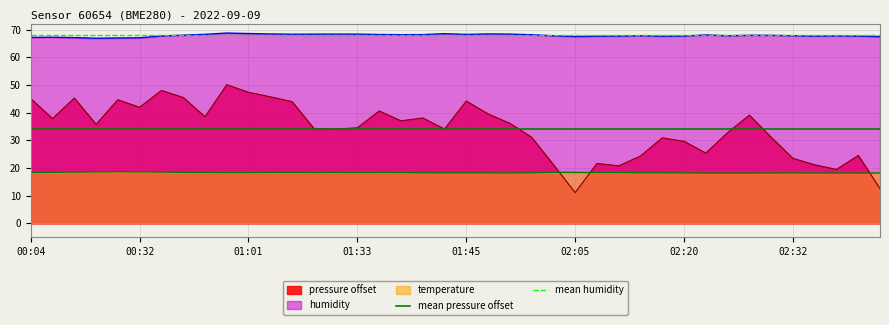

True or false: mean humidity has a value of 13.7 at 00:04.

False